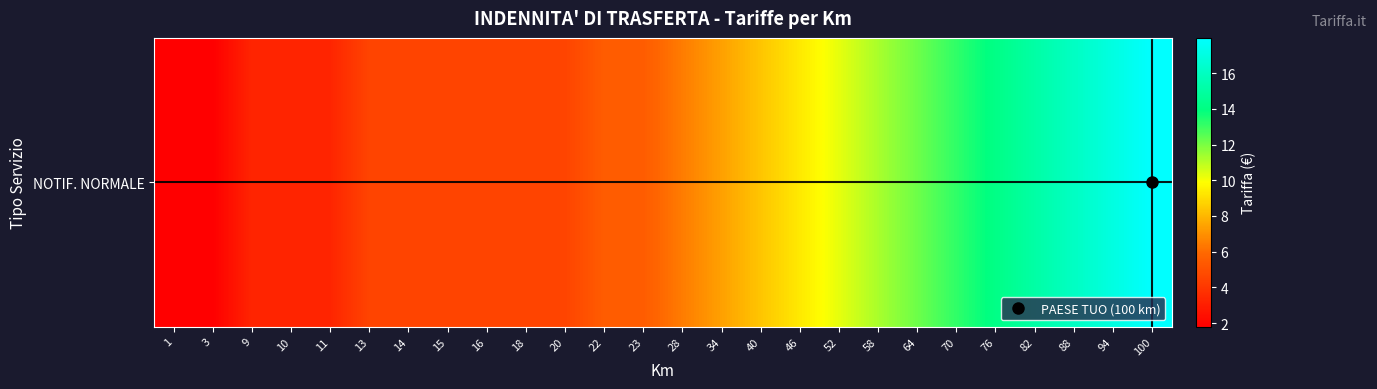

The chart shows a value of 14.0 at 52. True or false?

False